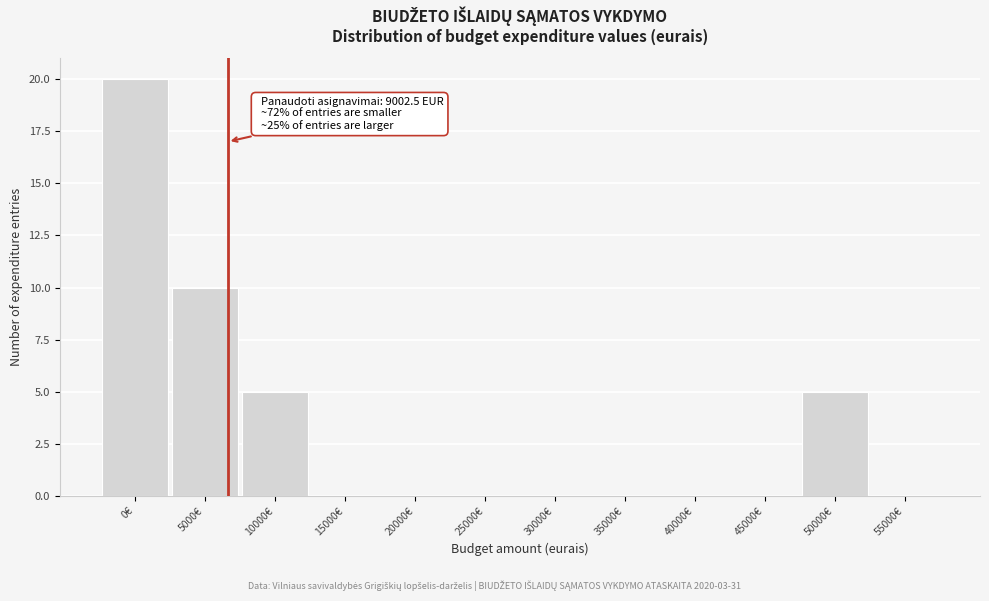

Reading left to right, transcribe all the data shown in this chart.

0€=20	5000€=10	10000€=5	15000€=0	20000€=0	25000€=0	30000€=0	35000€=0	40000€=0	45000€=0	50000€=5	55000€=0